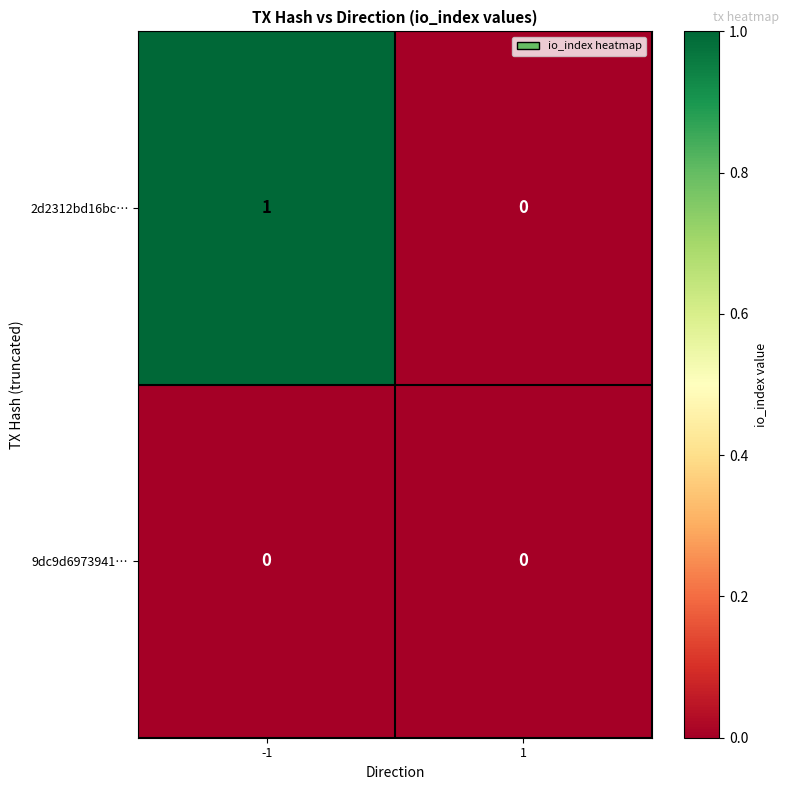

At which category is the sum across all series the highest?

-1